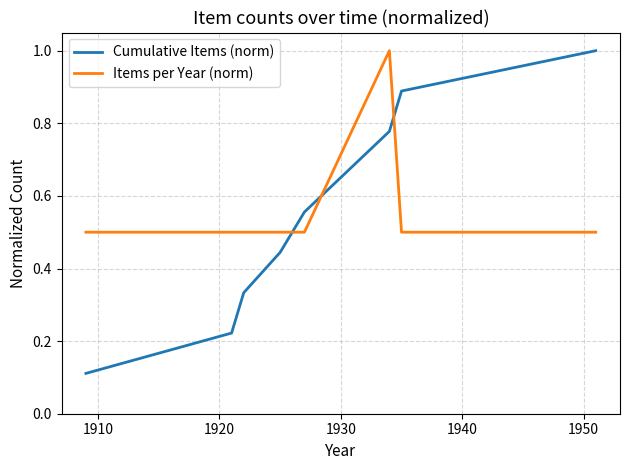

What is the lowest value of the Items per Year (norm) series?

0.5